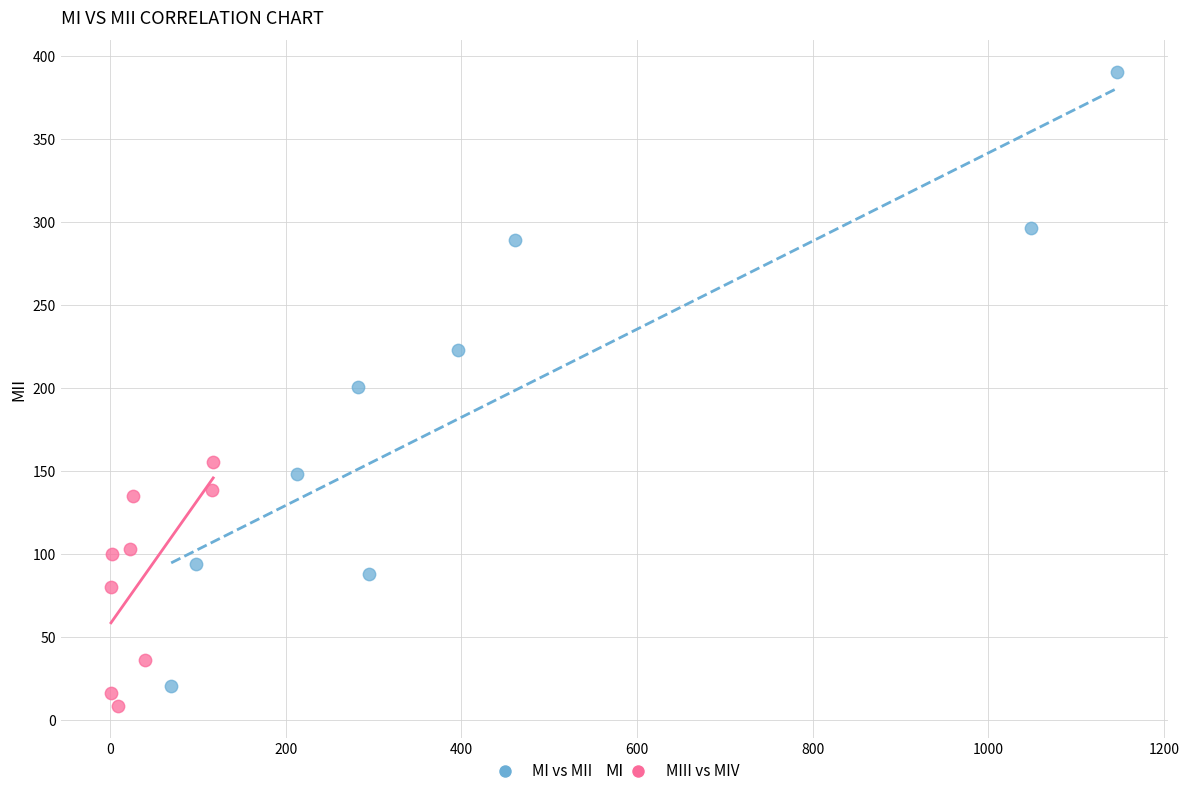

Which series contains the highest Y value?

MI vs MII